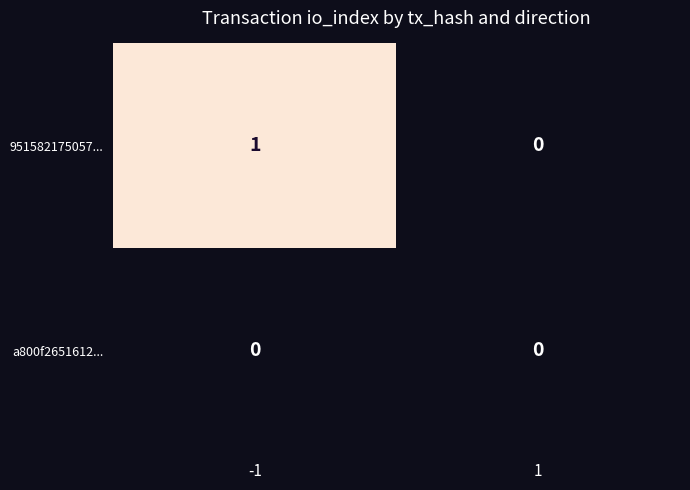

Rank the series by their maximum value, from lowest to highest.

a800f2651612..., 951582175057...